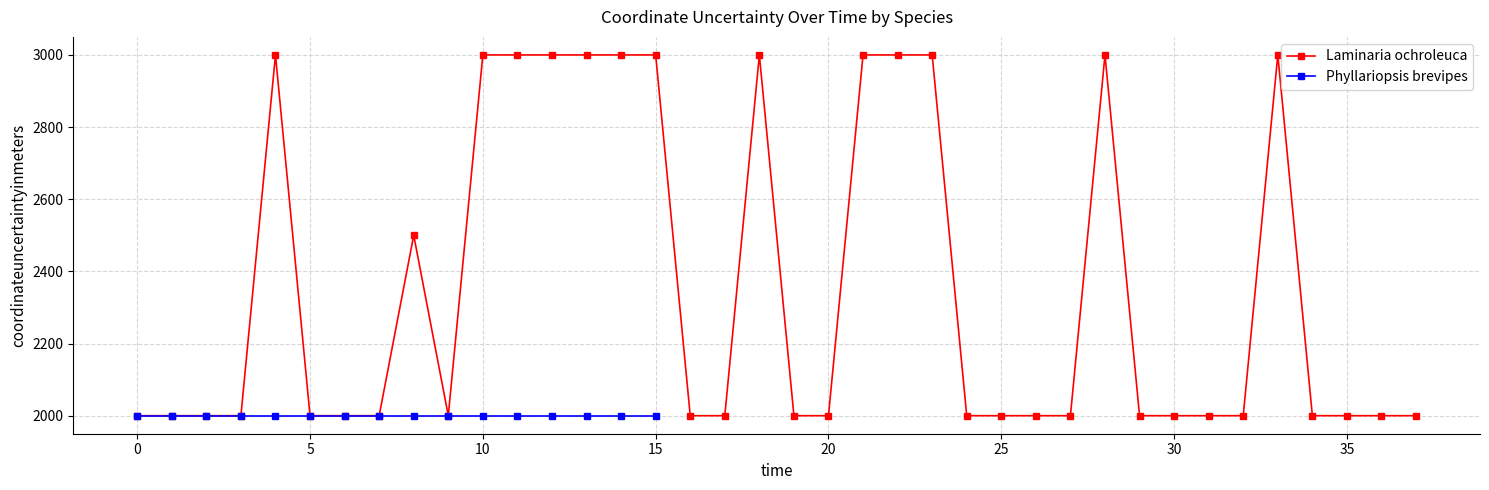

True or false: Laminaria ochroleuca has more than 0 points higher than both neighbors.

True